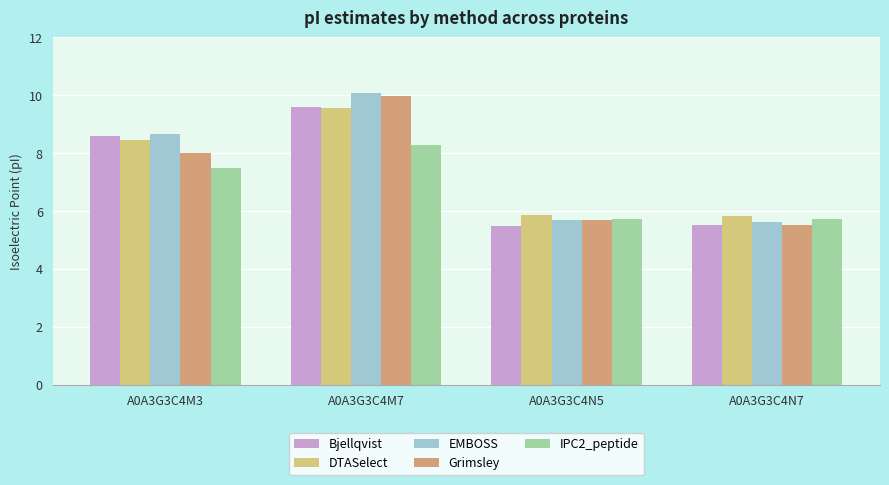

How many groups of bars are there?

4